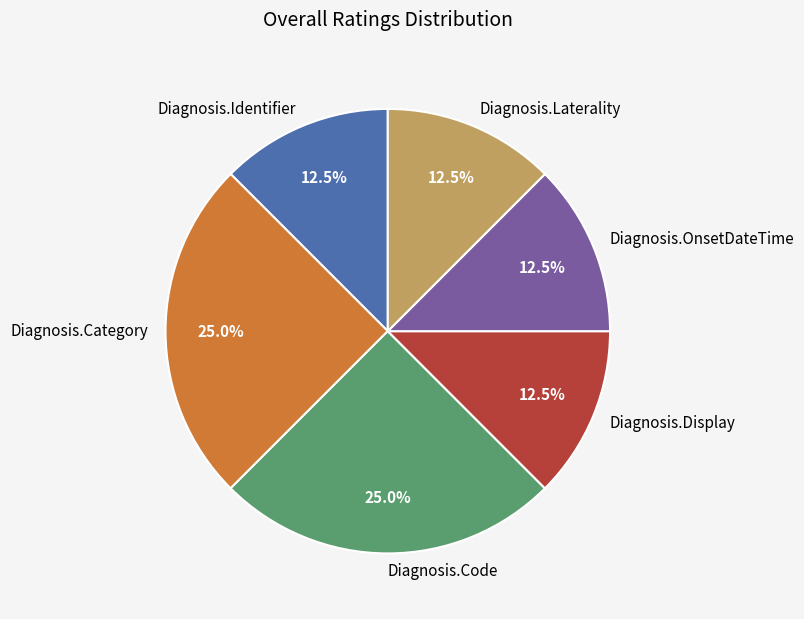

Does Diagnosis.Identifier account for over 50% of the chart?

No